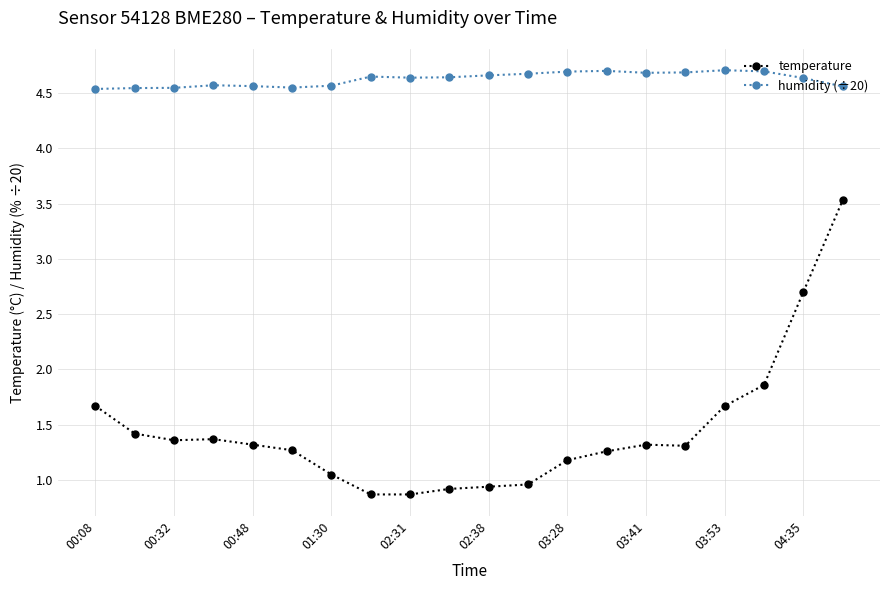

Count the humidity (÷20) values in the range 4 to 5.

20